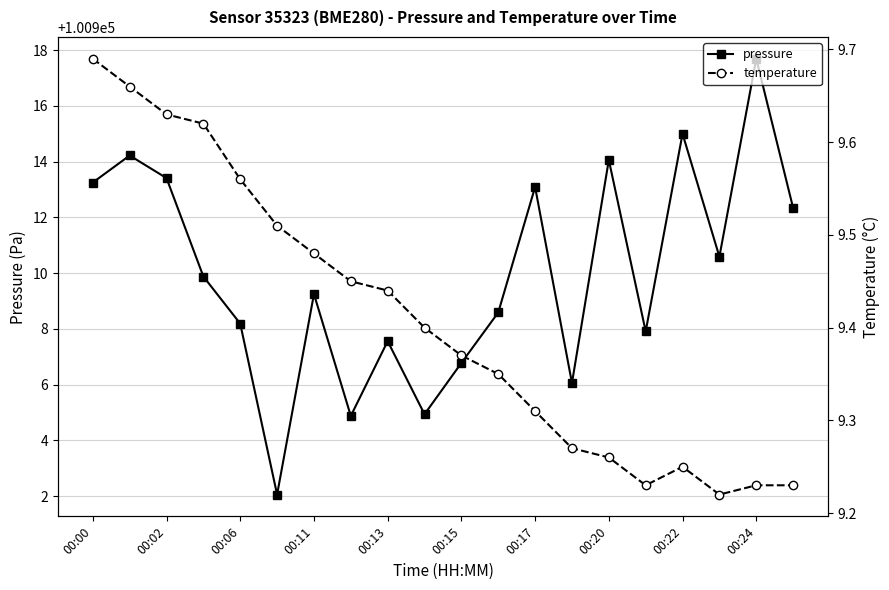

True or false: pressure and temperature cross at least once.

False